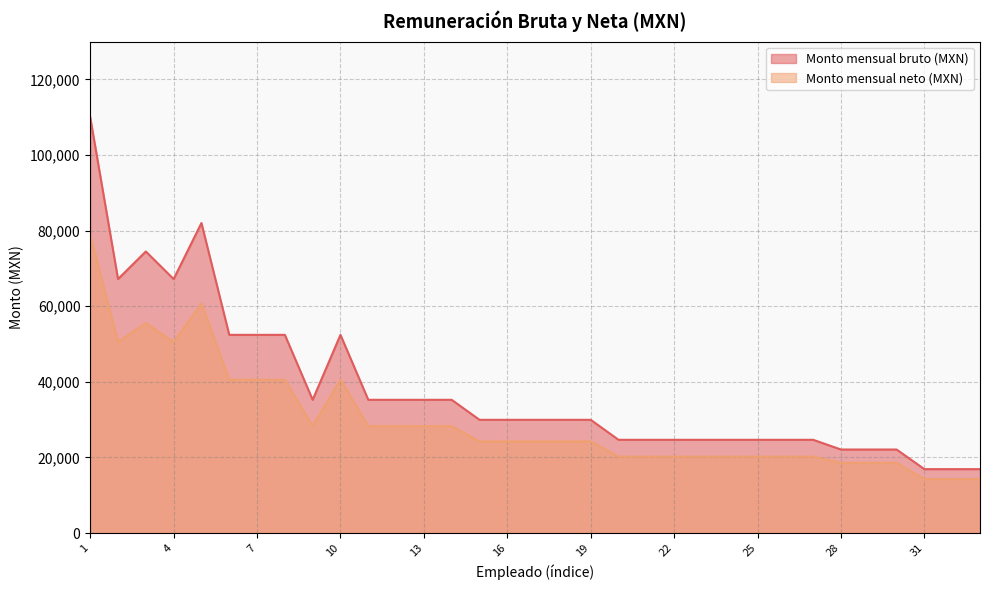

Where is the first local maximum for Monto mensual neto (MXN)?

3